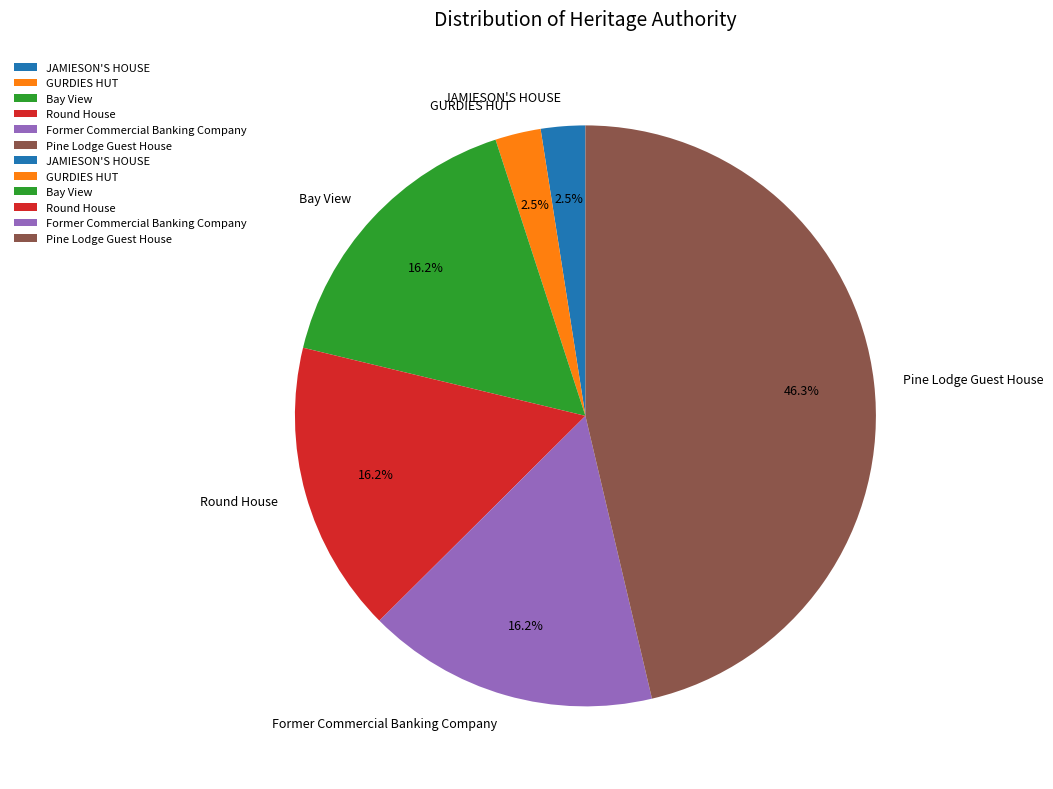

Which has a higher value, Pine Lodge Guest House or JAMIESON'S HOUSE?

Pine Lodge Guest House